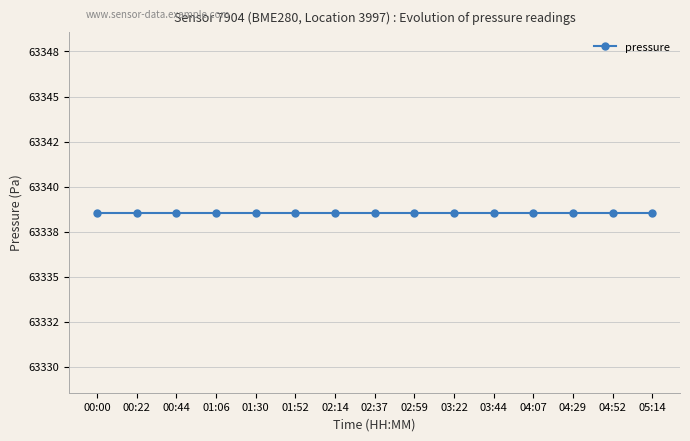

The humidity series shows 63.1 at 01:45. True or false?

False